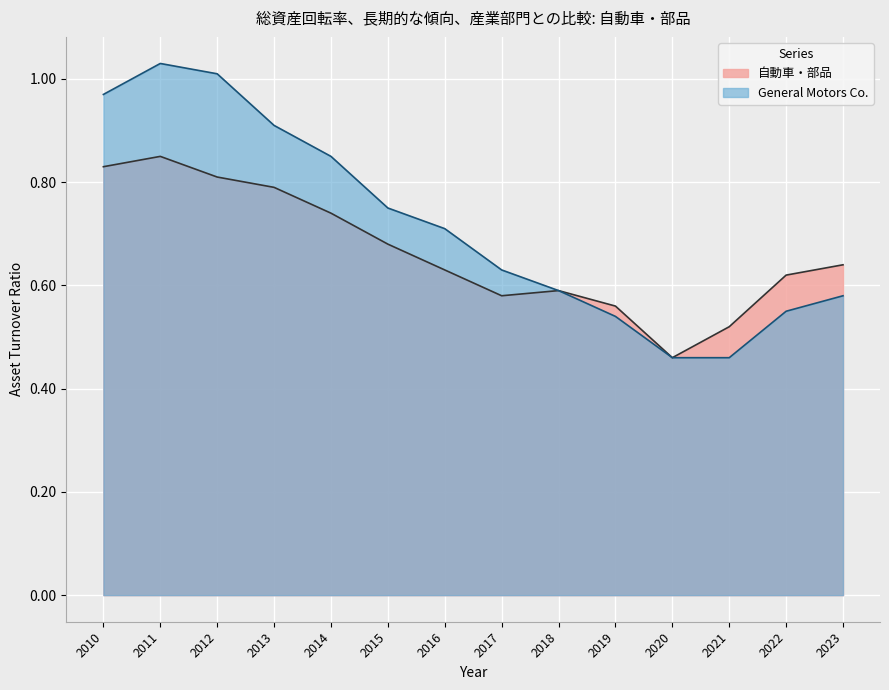

At which label is 自動車・部品 closest to 0?

2020